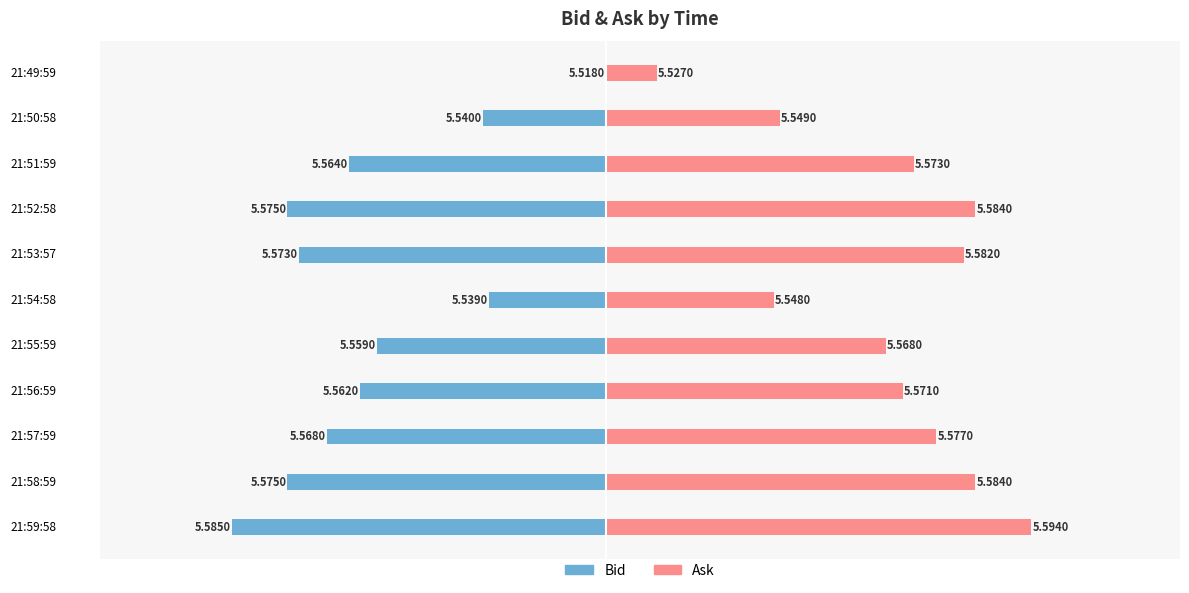

How many data points does each series have?

11